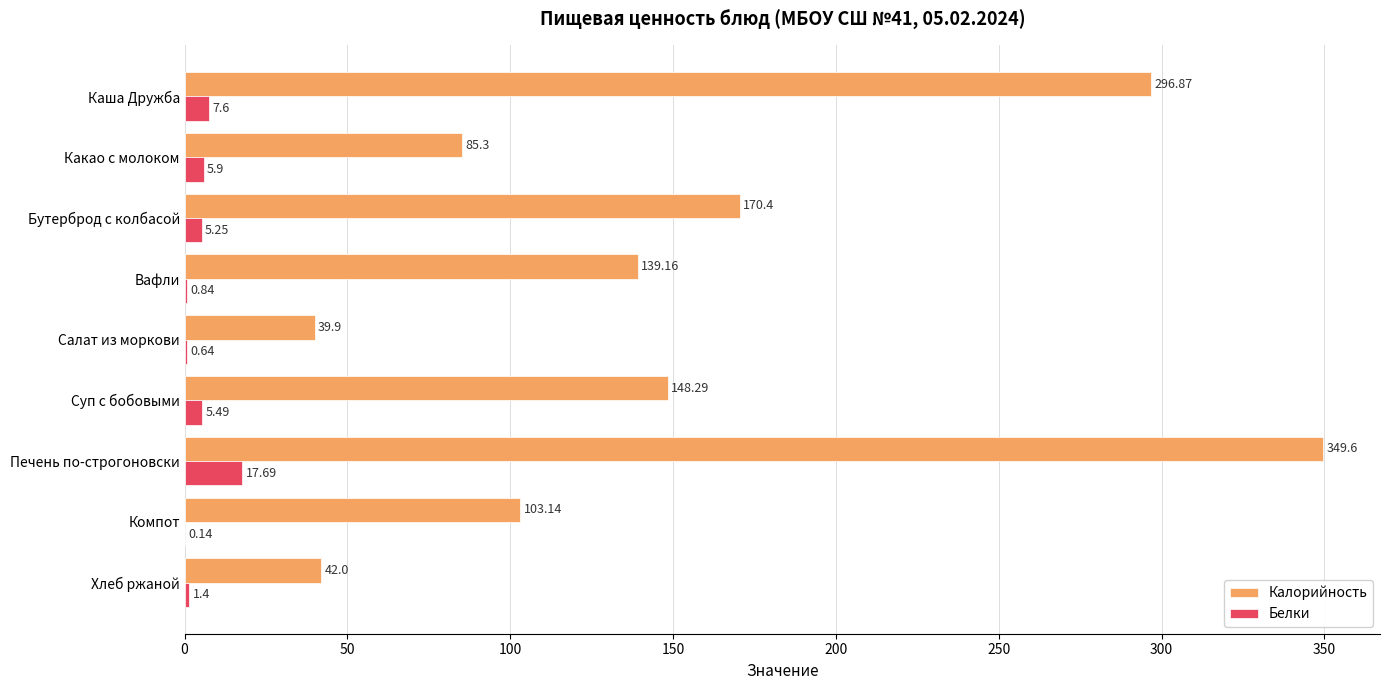

Which series has the largest total across all categories?

Калорийность